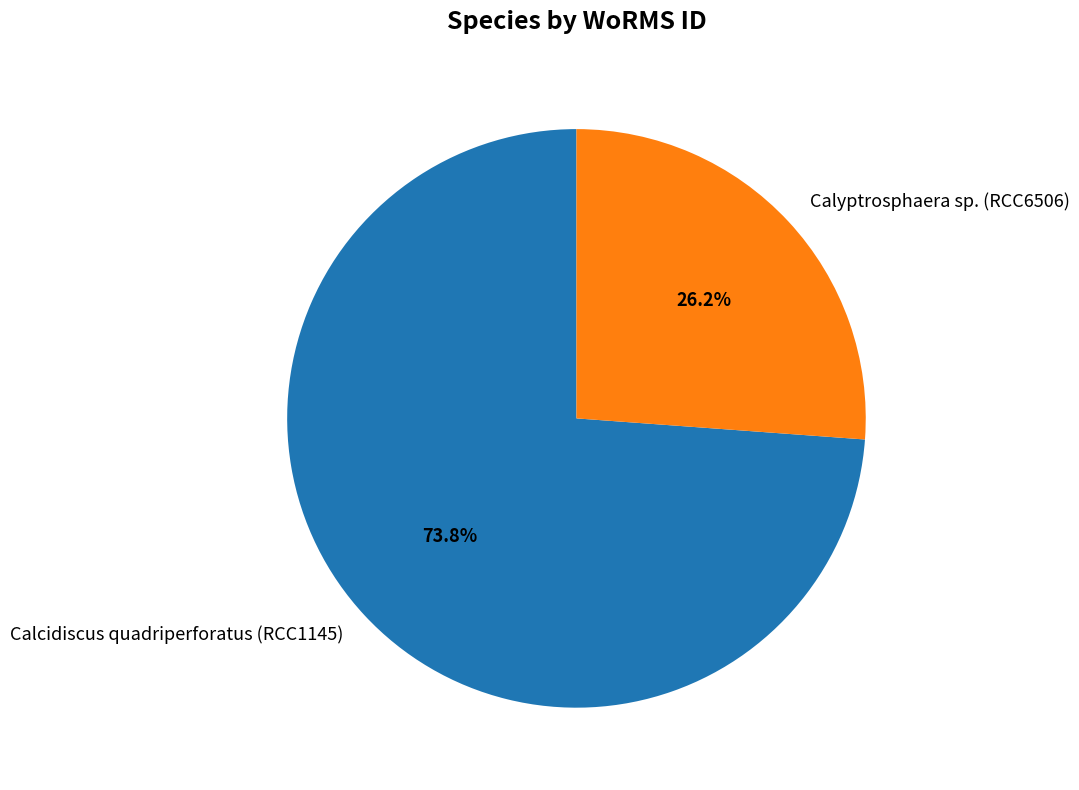

Which category accounts for the majority?

Calcidiscus quadriperforatus (RCC1145)